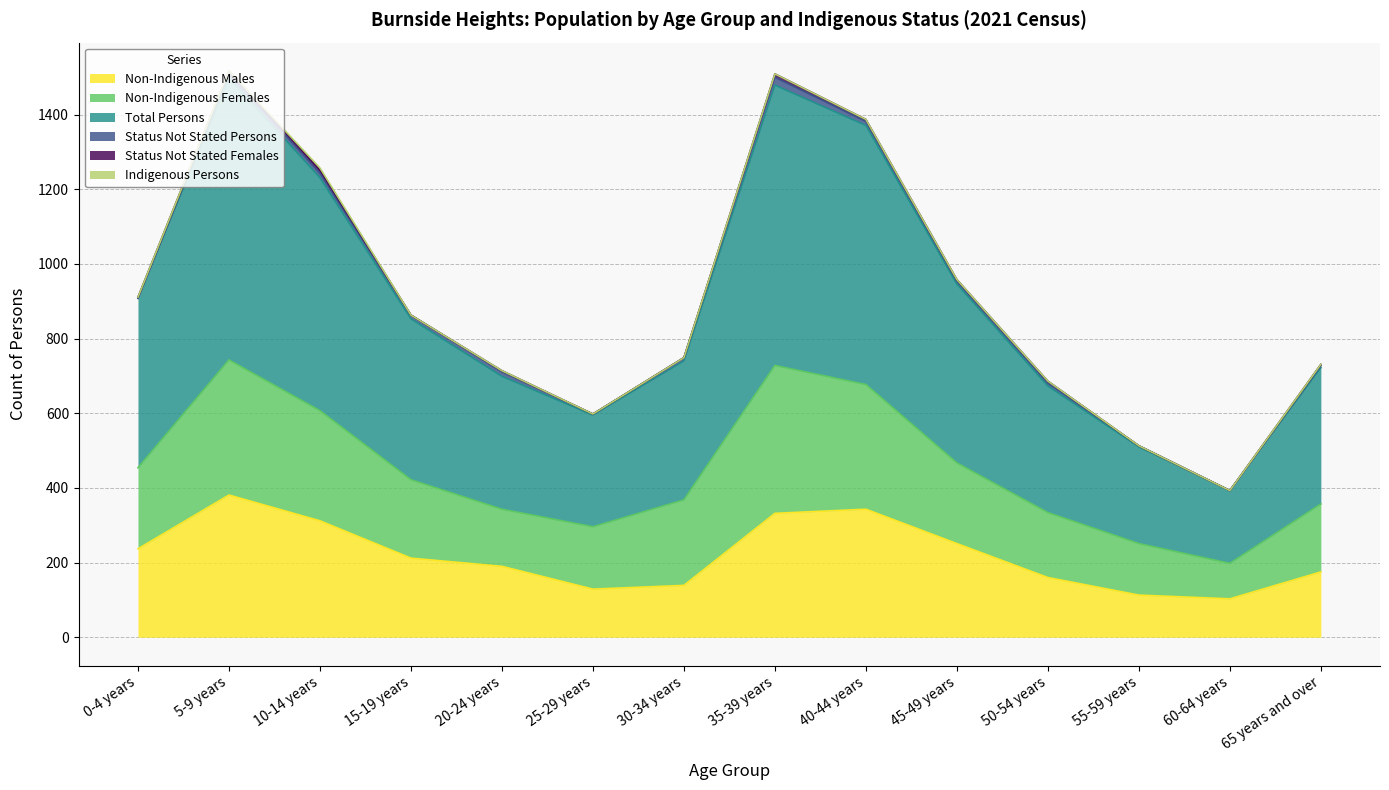

At 30-34 years, list the series in order from smallest to largest.

Status Not Stated Females, Indigenous Persons, Status Not Stated Persons, Non-Indigenous Males, Non-Indigenous Females, Total Persons